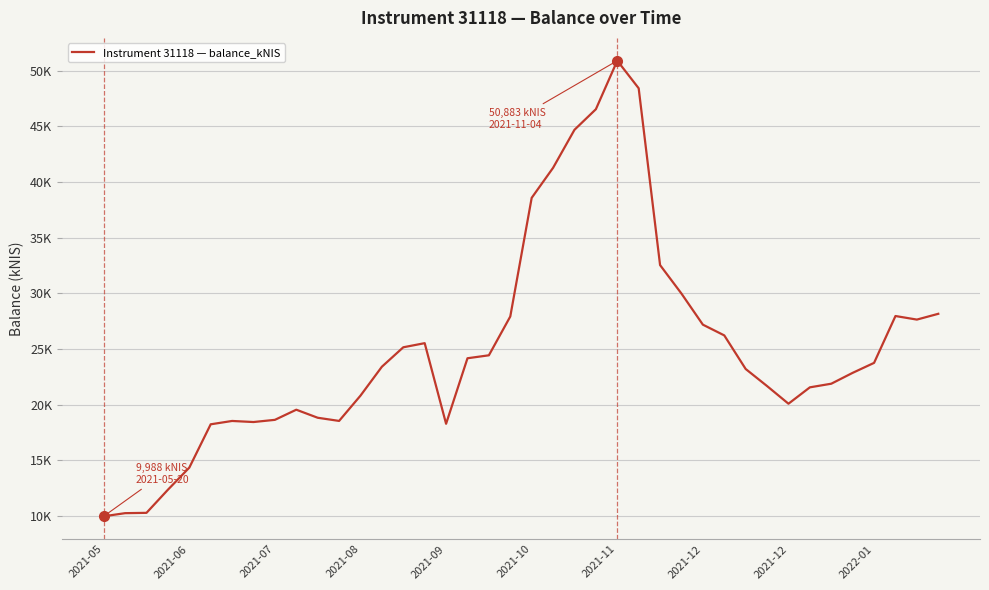

What is the value of the 24th point from the left?

46525.3